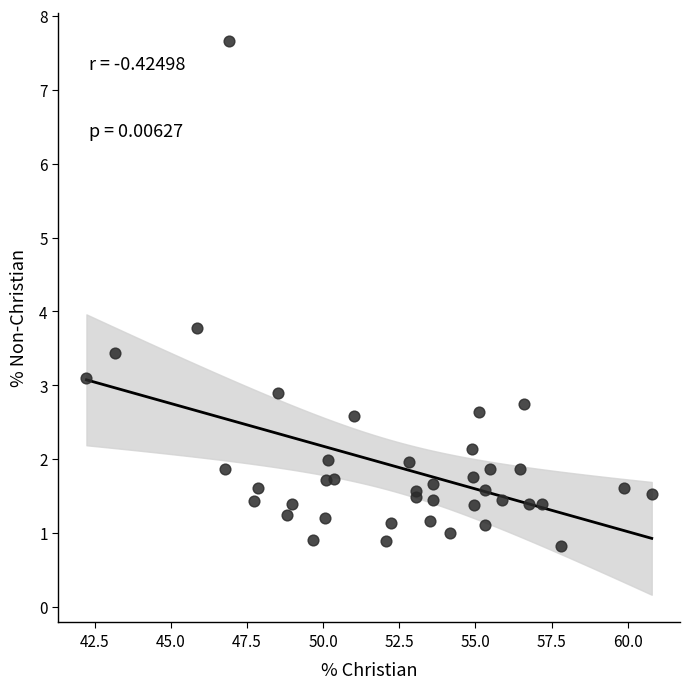

What Y value in the scatter plot is closest to 4?

3.8